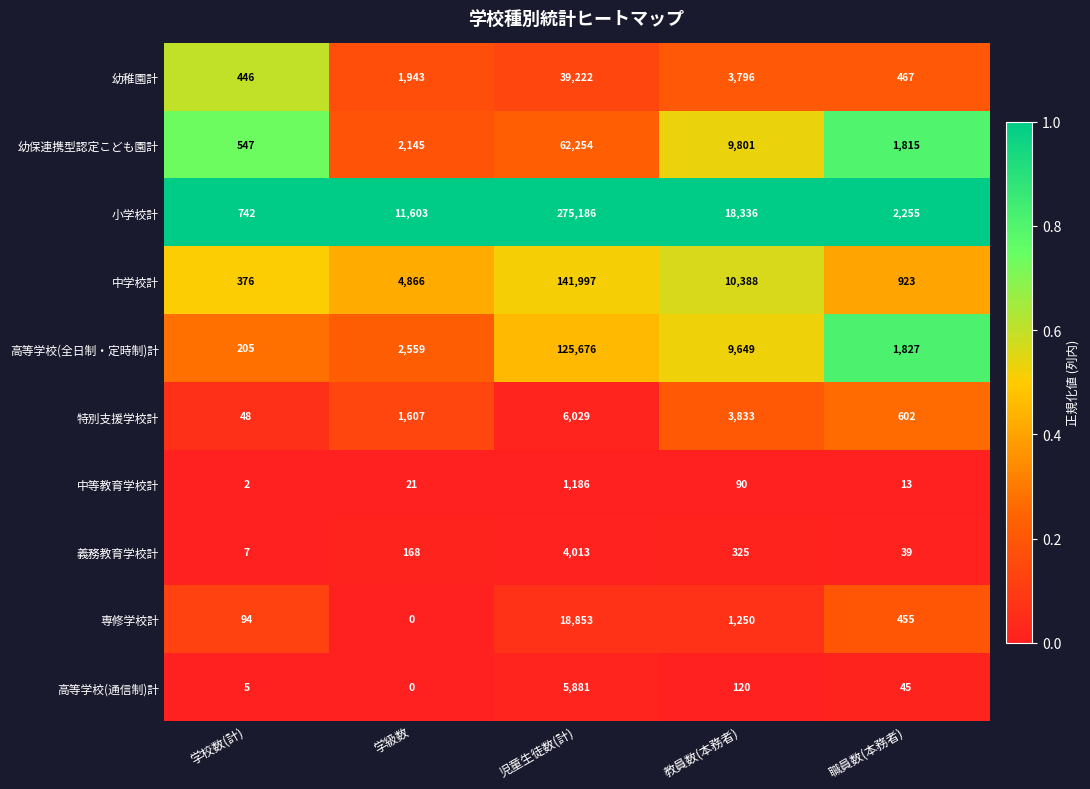

What is the maximum value shown in the chart?

275186